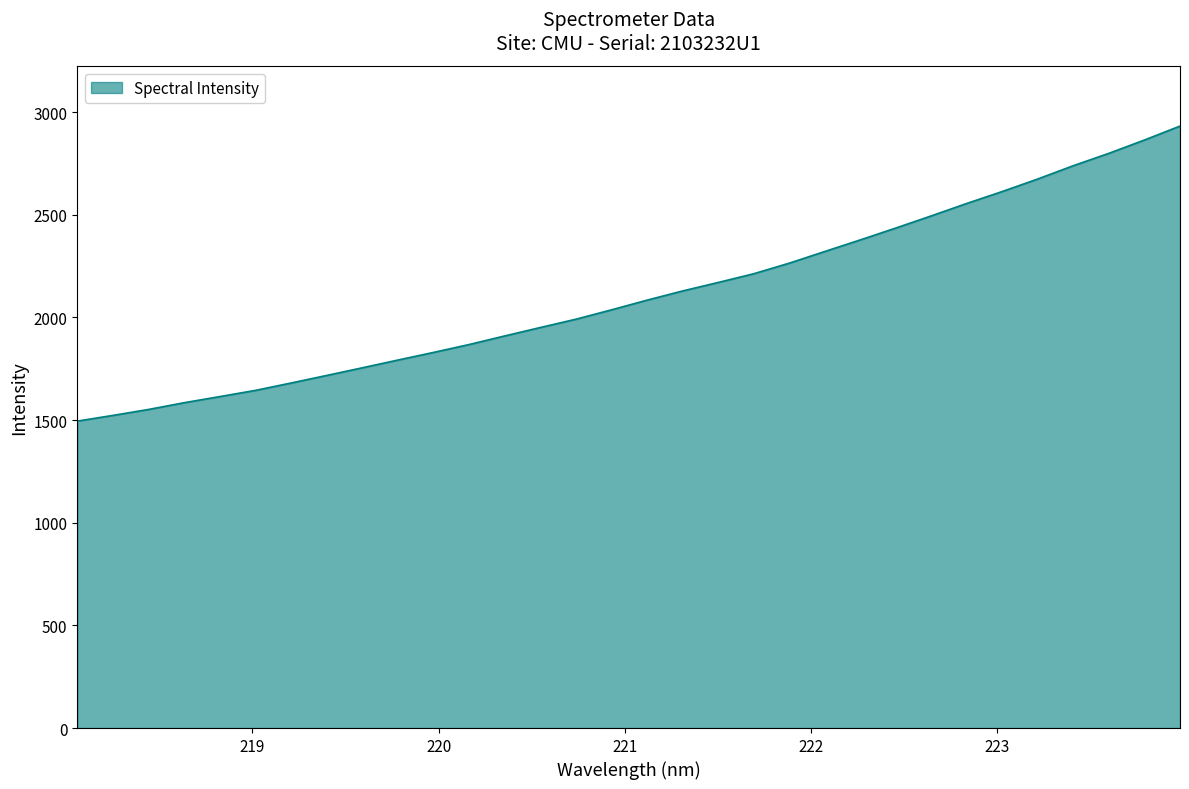

What is the greatest value displayed?

2931.6